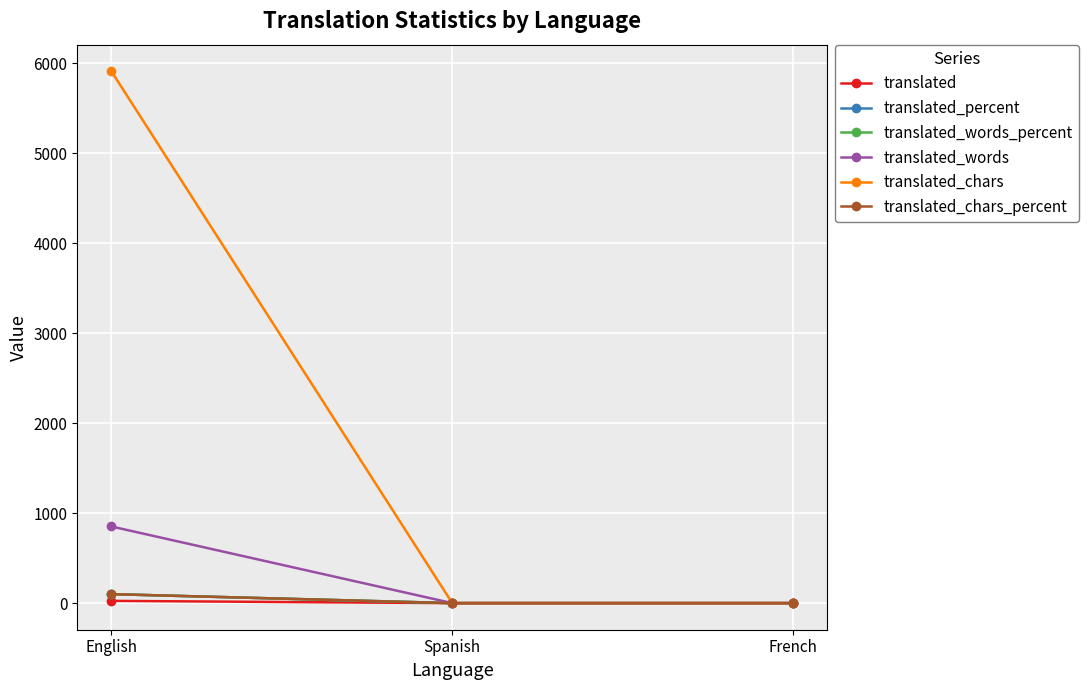

Where is translated nearest to the value 12?

Spanish